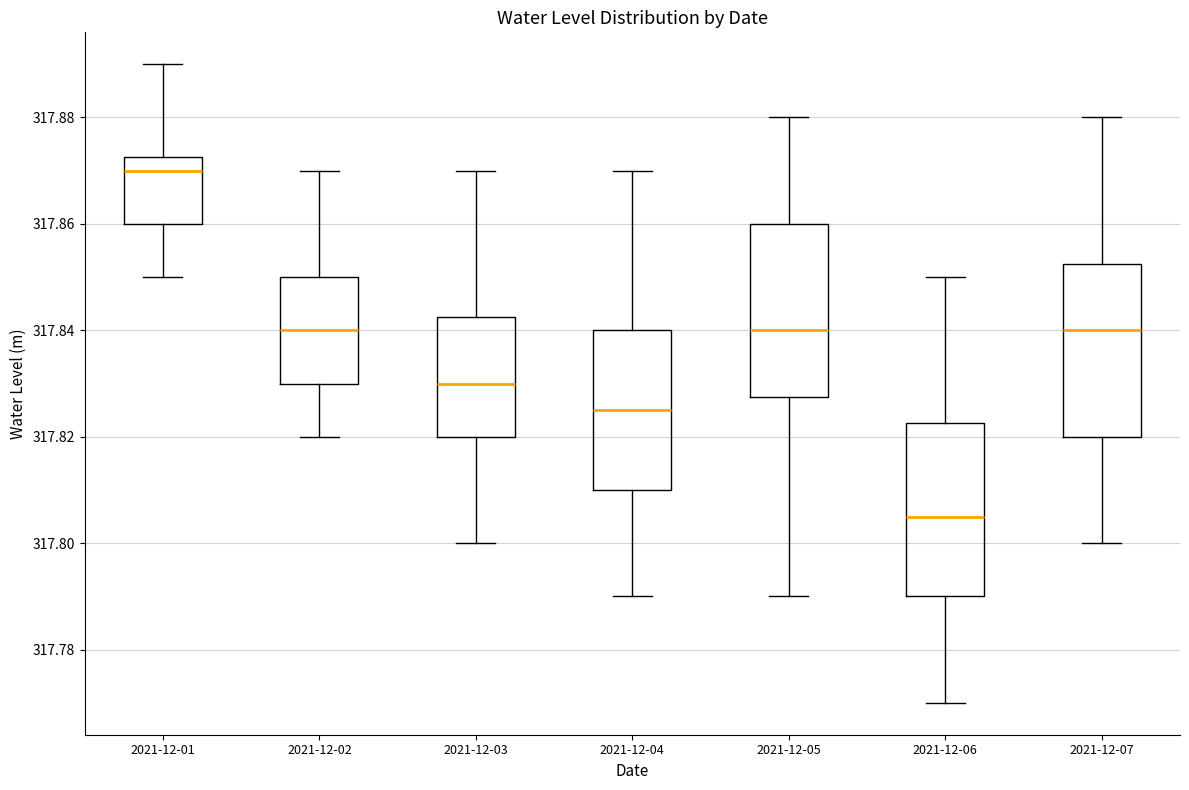

Where is the upper edge of the box for 2021-12-06 on the y-axis? The values are not printed on the chart, so give them approximately, as read against the axis.

317.822